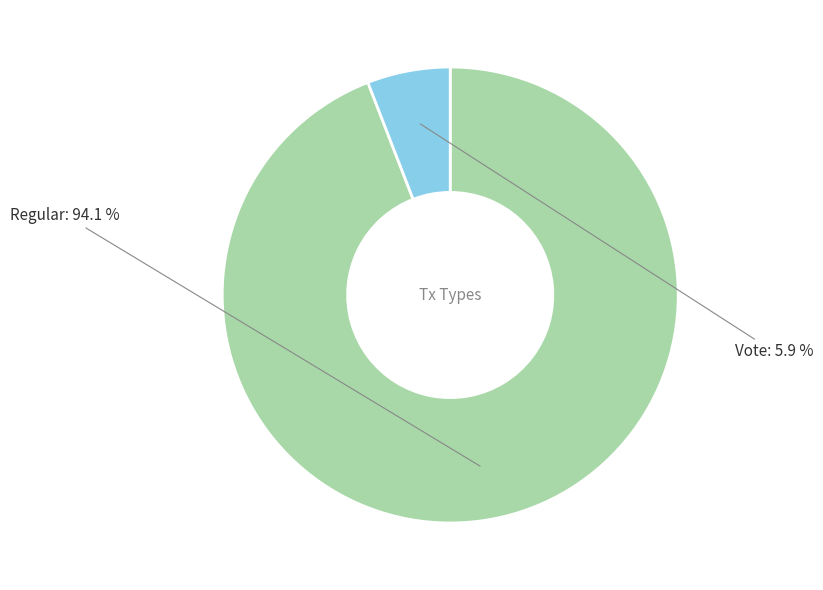

Does any single category account for the majority?

Yes